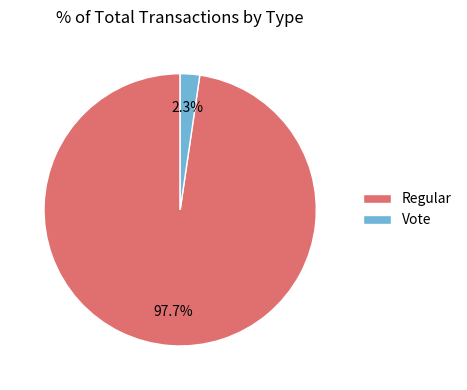

Which slice is the smallest?

Vote